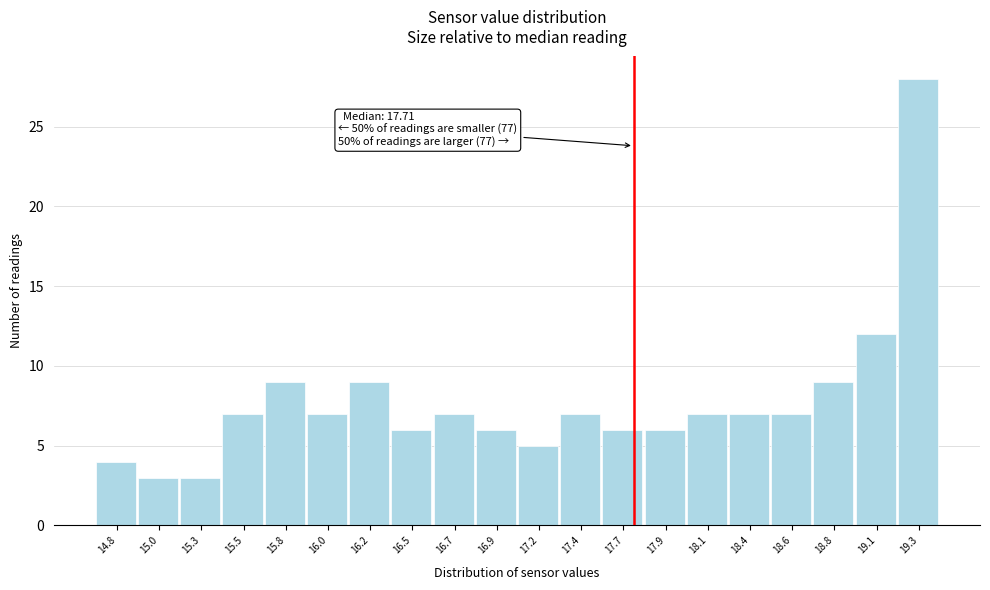

Which range on the x-axis has the tallest bar?

19.20 to 19.45